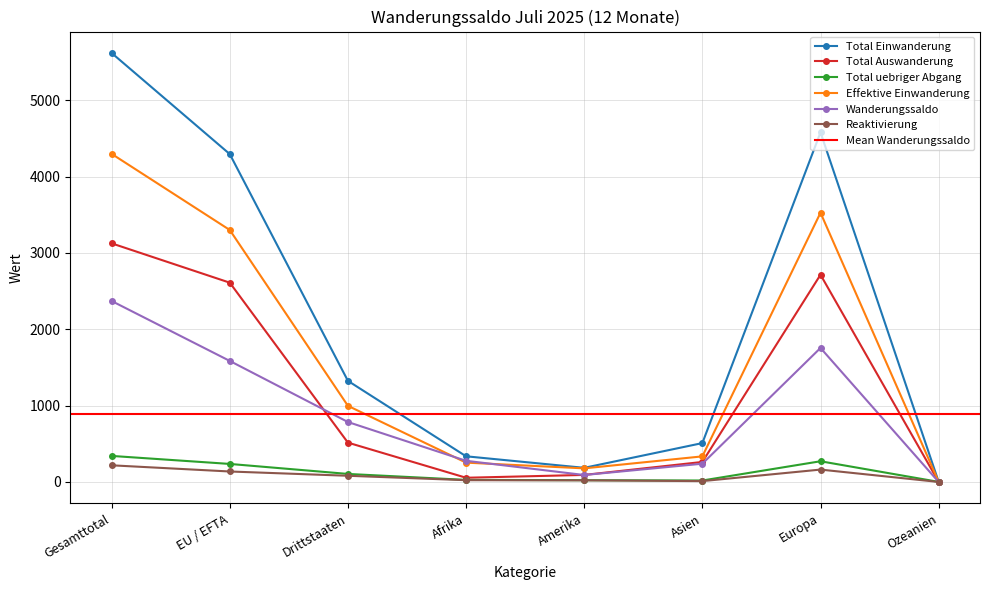

What is the difference between the second highest and minimum values in the Wanderungssaldo series?

1755